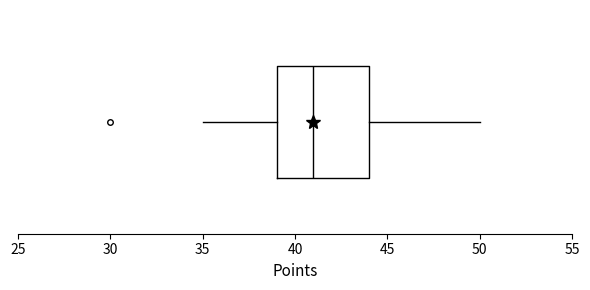

Where does the median line of the box sit on the x-axis? The values are not printed on the chart, so give them approximately, as read against the axis.

41